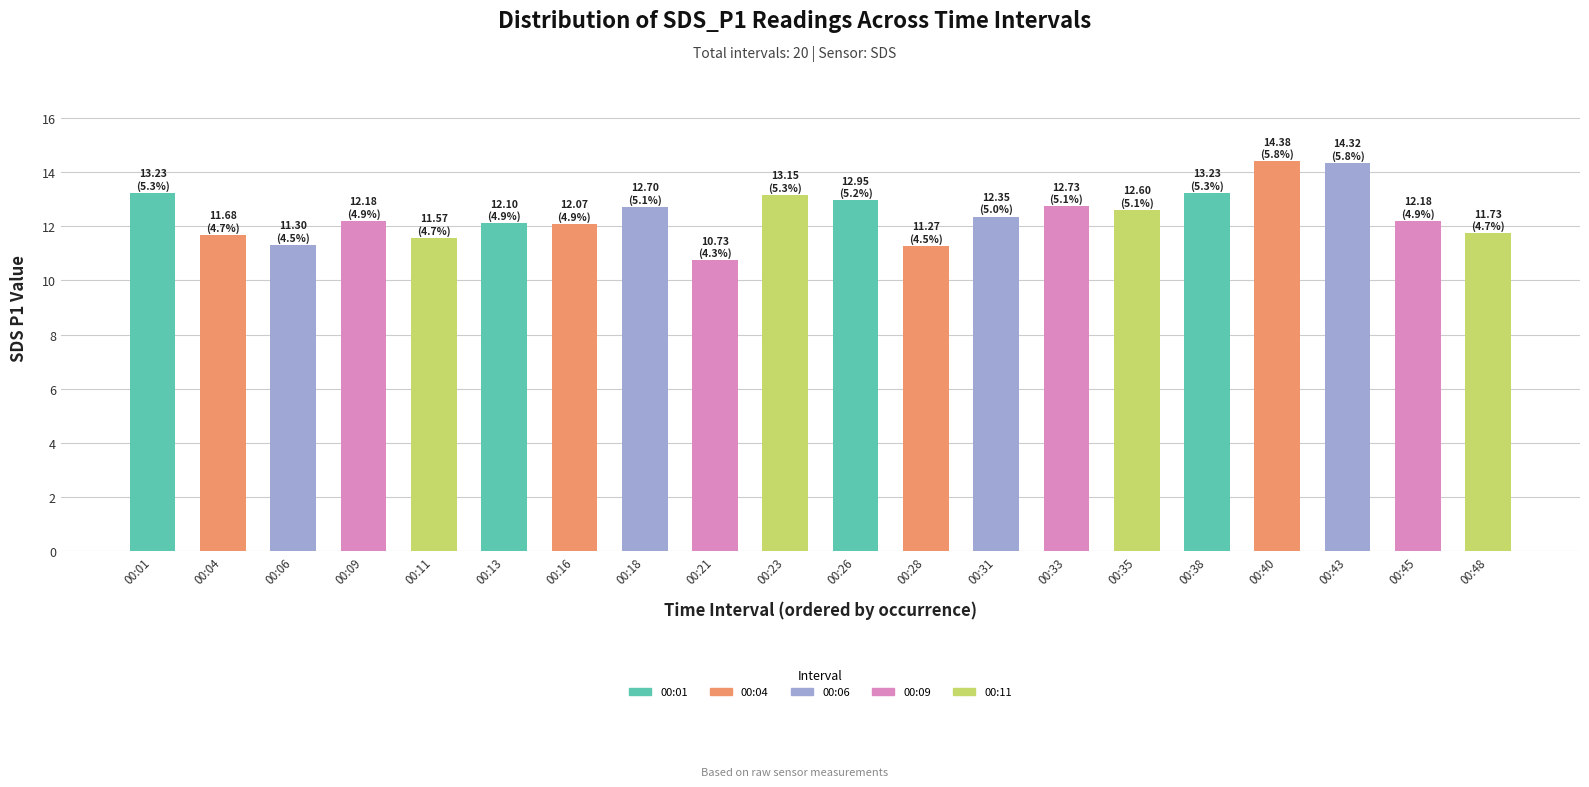

What is the difference between the second highest and minimum values?

3.6